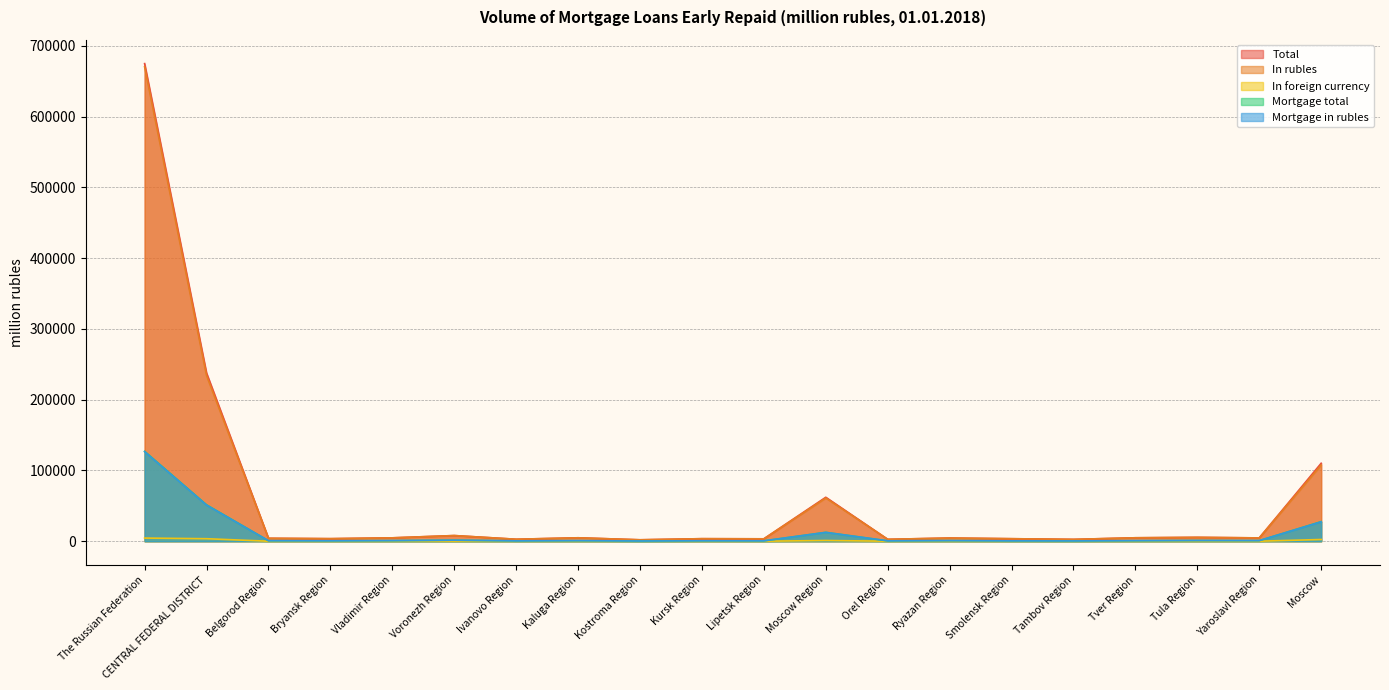

What position from the right is Vladimir Region?

16